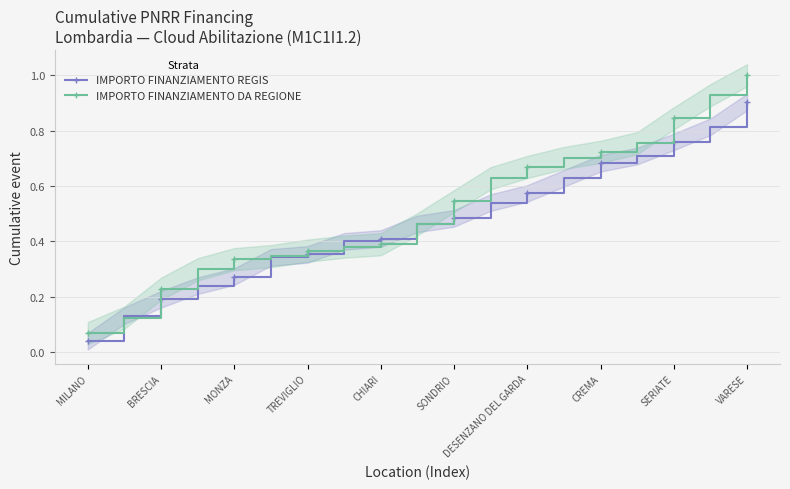

Rank the series at 17 from highest to lowest value.

IMPORTO FINANZIAMENTO DA REGIONE, IMPORTO FINANZIAMENTO REGIS